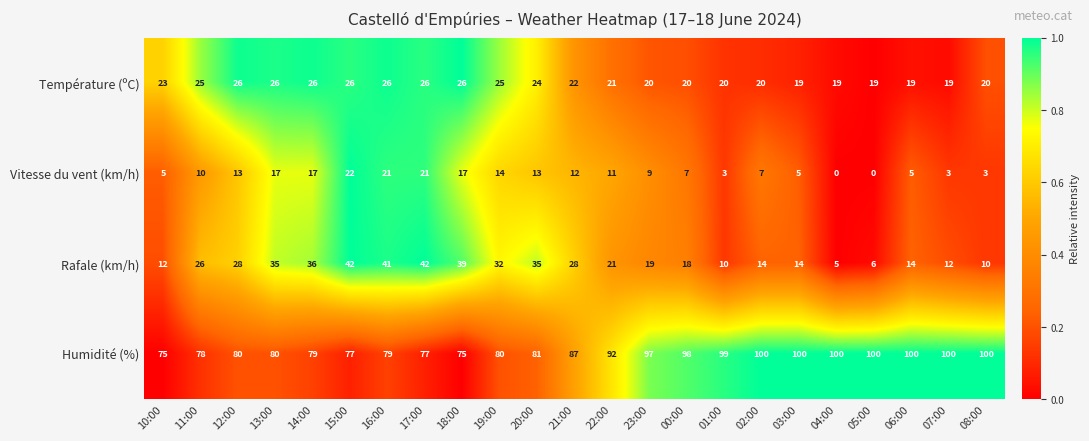

What is the minimum value for Rafale (km/h)?

5